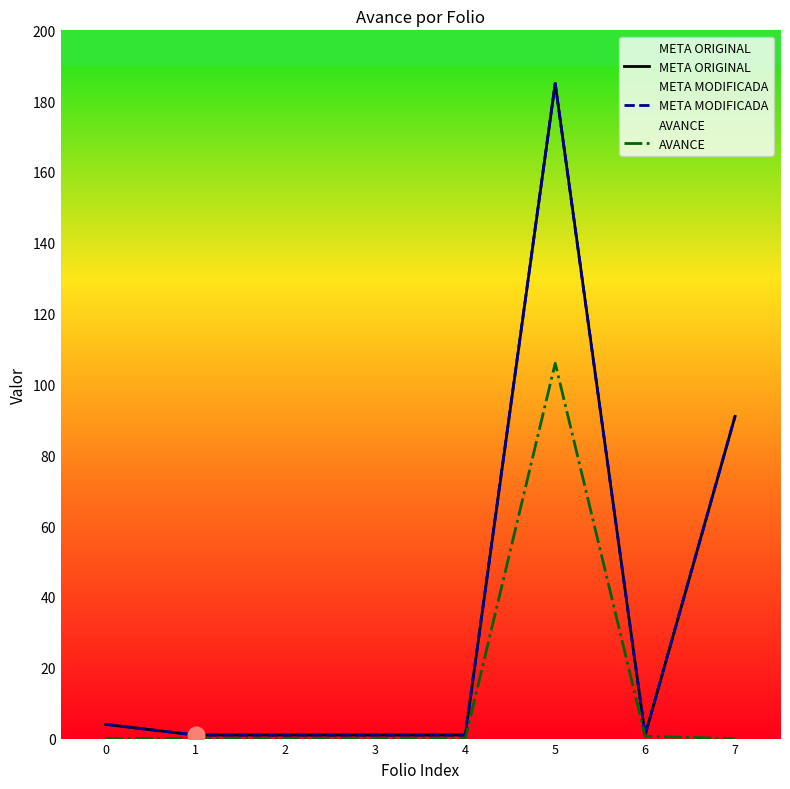

At which category is the sum across all series the highest?

5